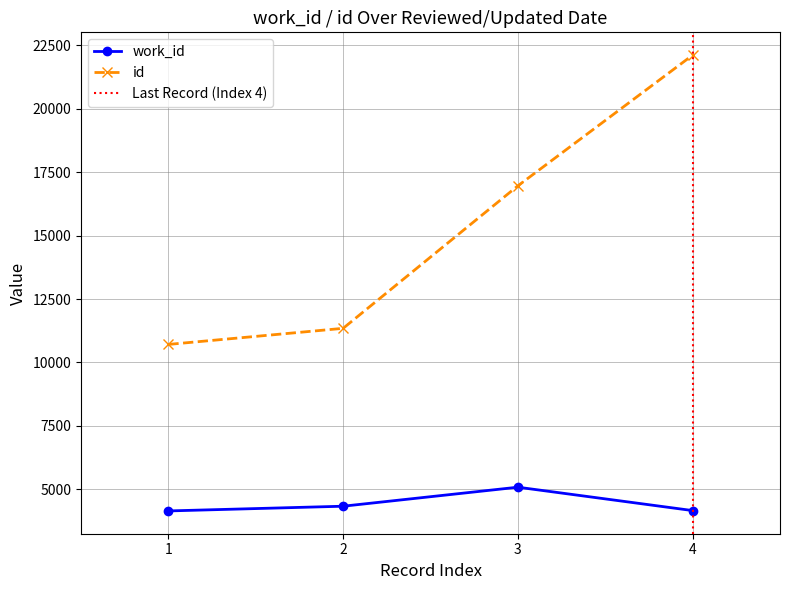

What are all the series names shown in the legend?

work_id, id